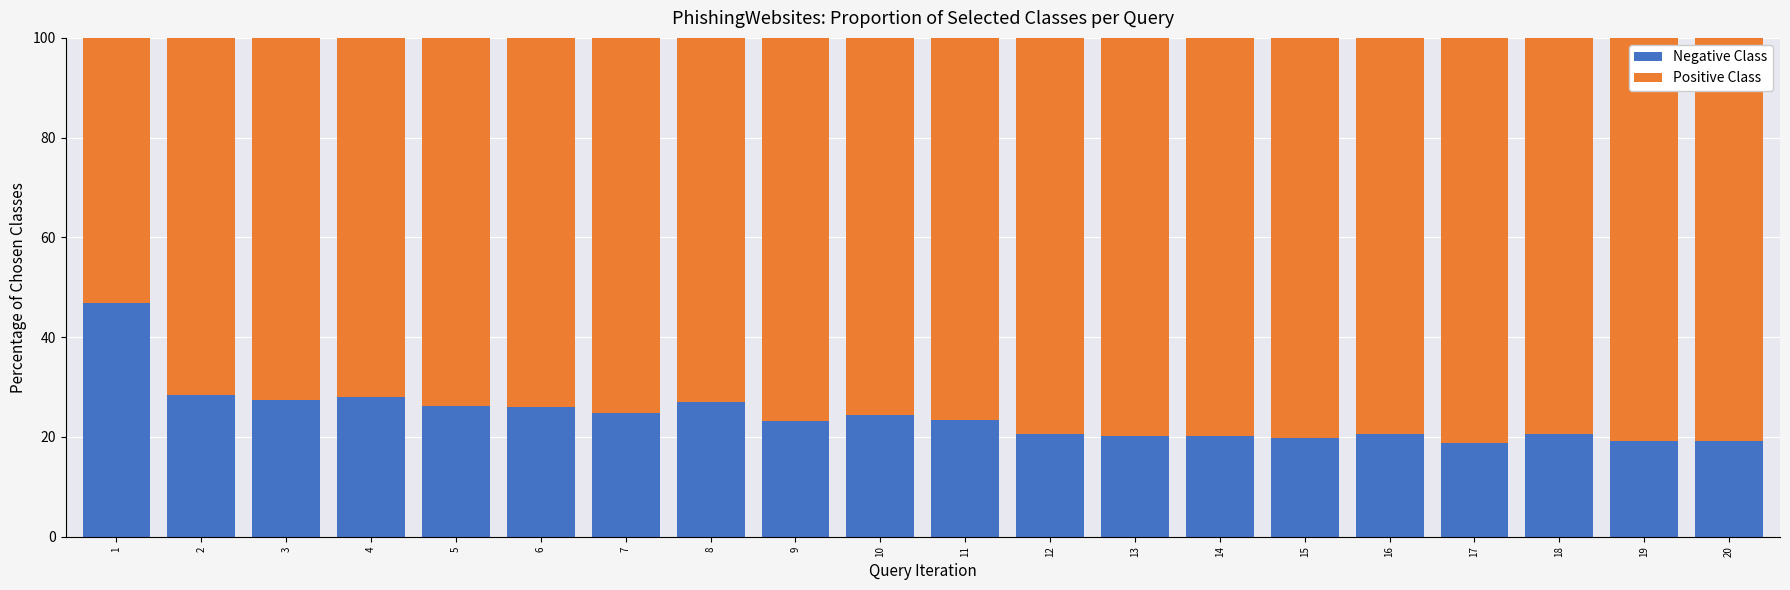

What is the sum of the Negative Class values at 15 and 17?

38.6